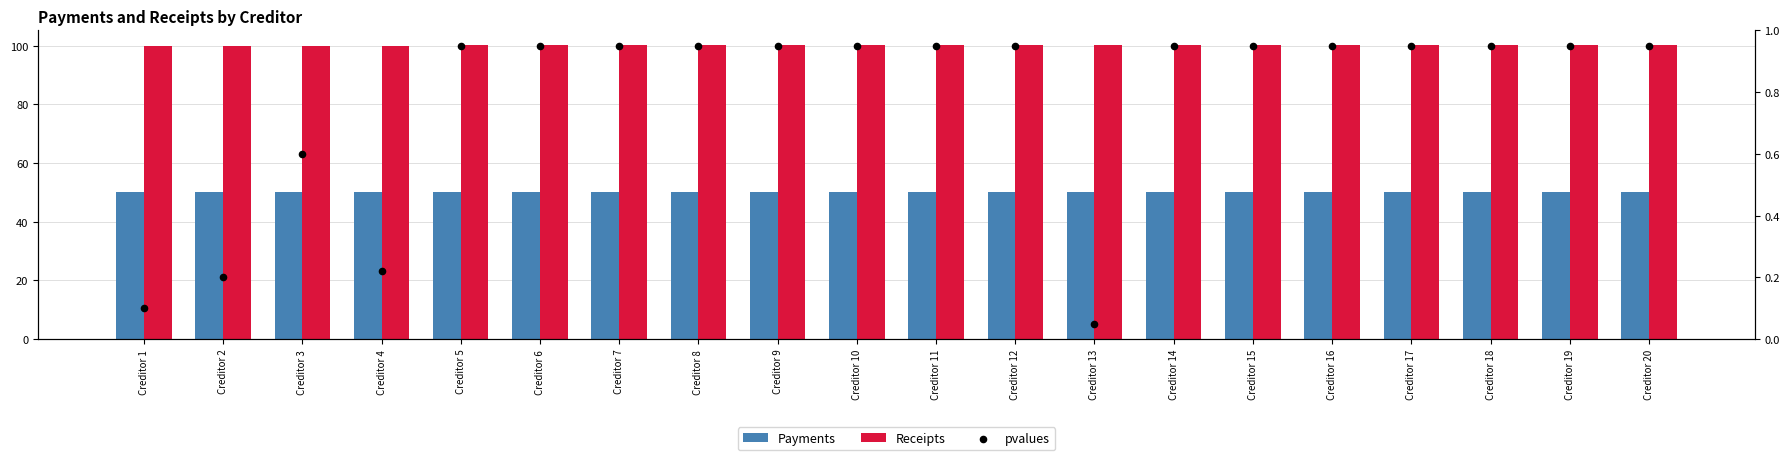

Which series contains the highest Y value?

Receipts